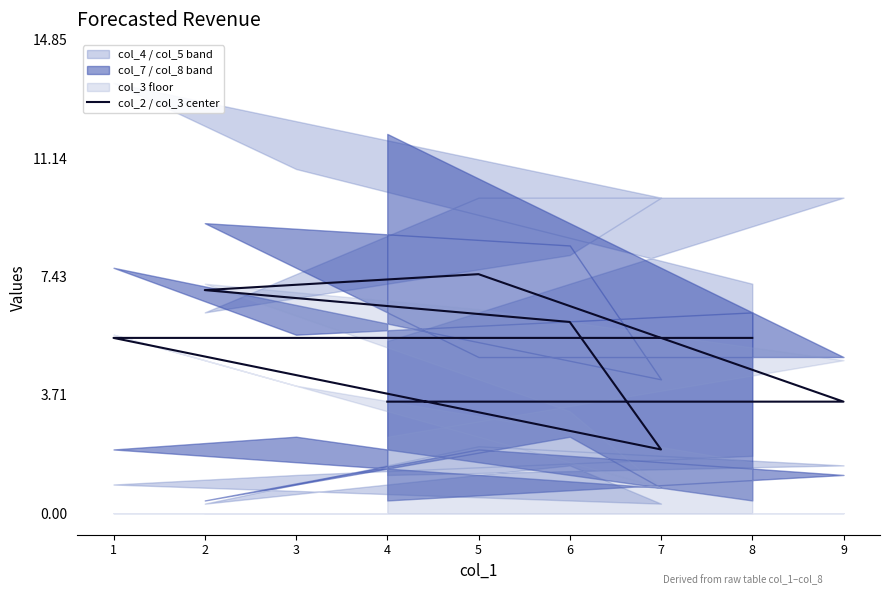

True or false: there are more than 2 points higher than both neighbors.

False